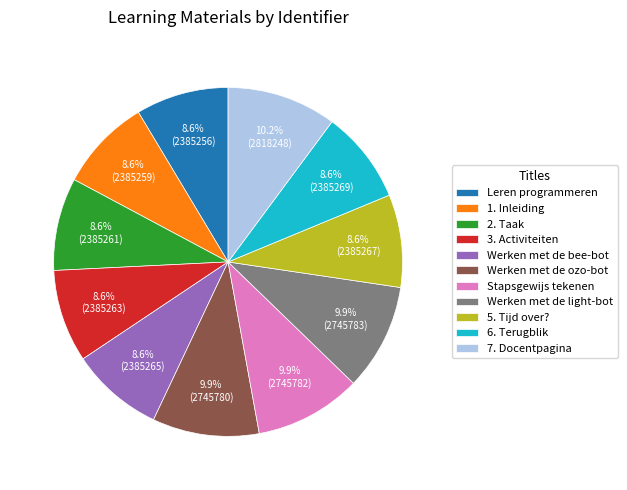

Is there any slice that represents more than half of the pie?

No